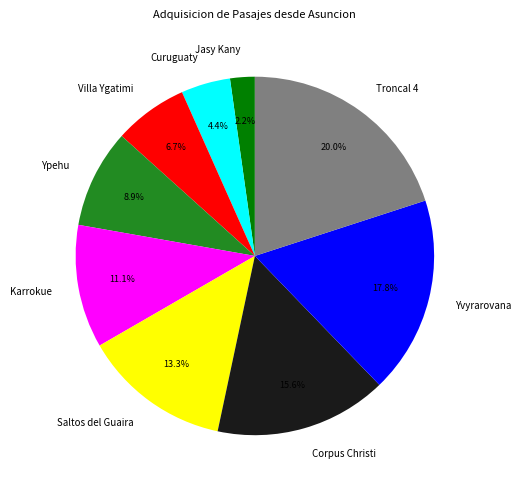

What percentage is the Karrokue slice, to the nearest percent?

11%